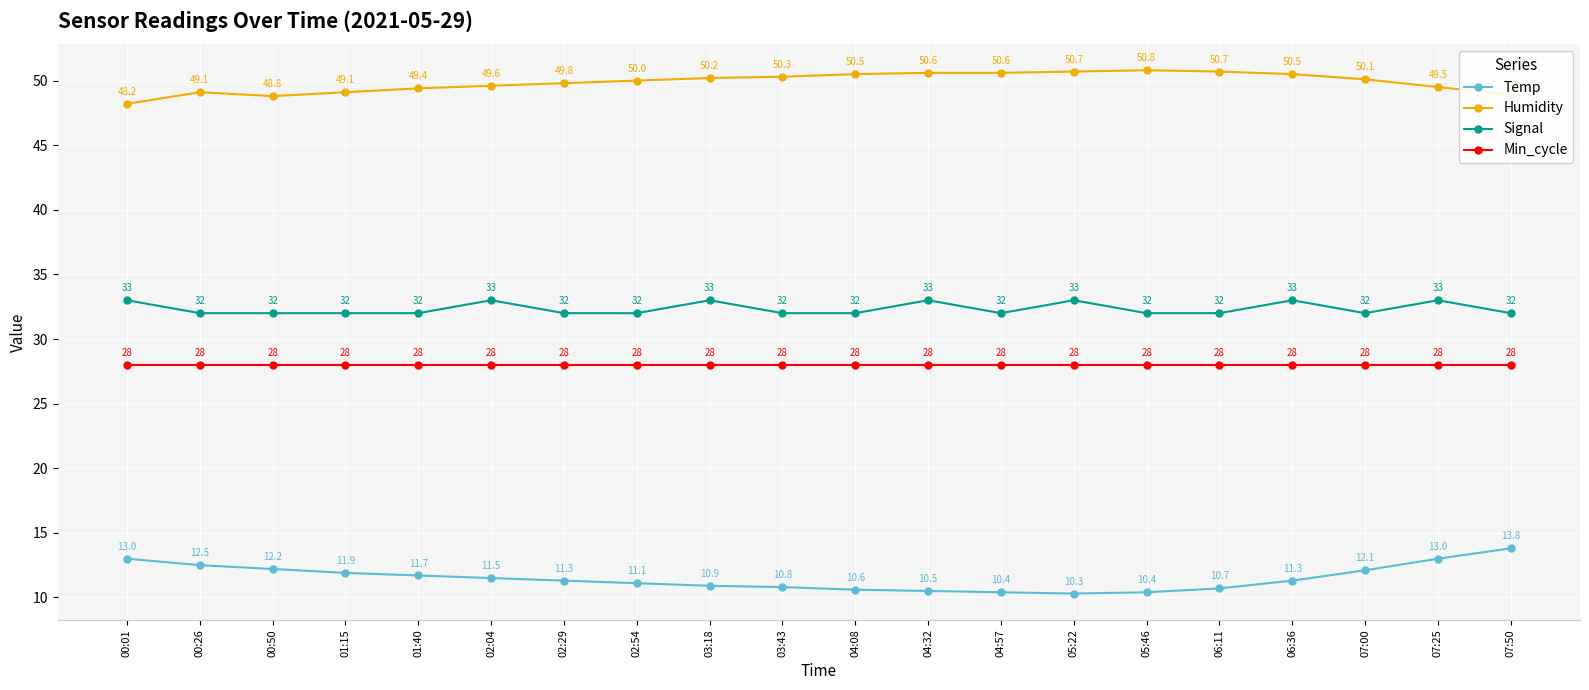

What are all the series names shown in the legend?

Temp, Humidity, Signal, Min_cycle